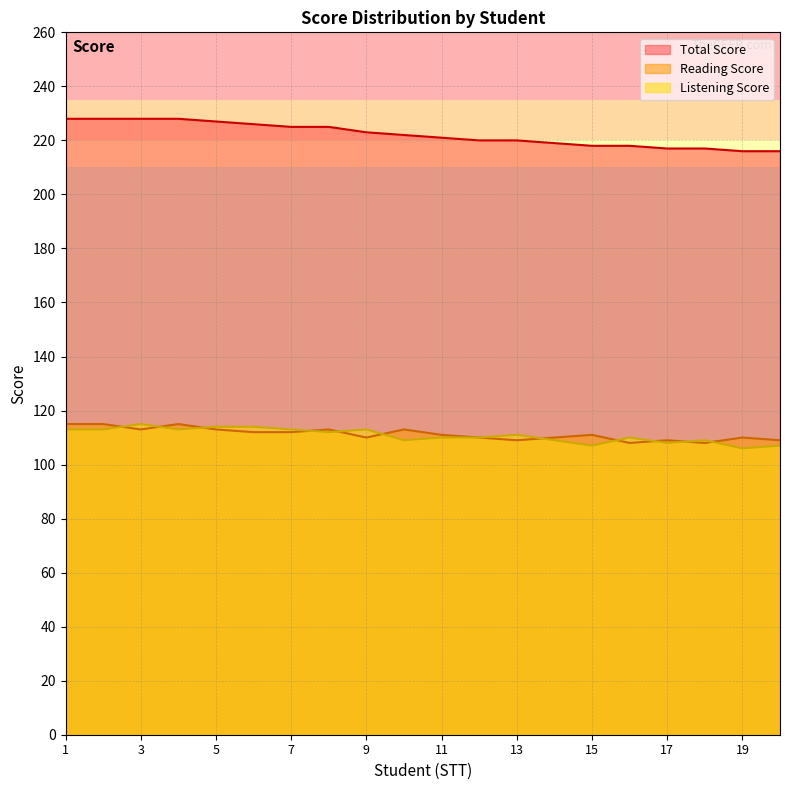

True or false: Total Score and Listening Score cross at least once.

False